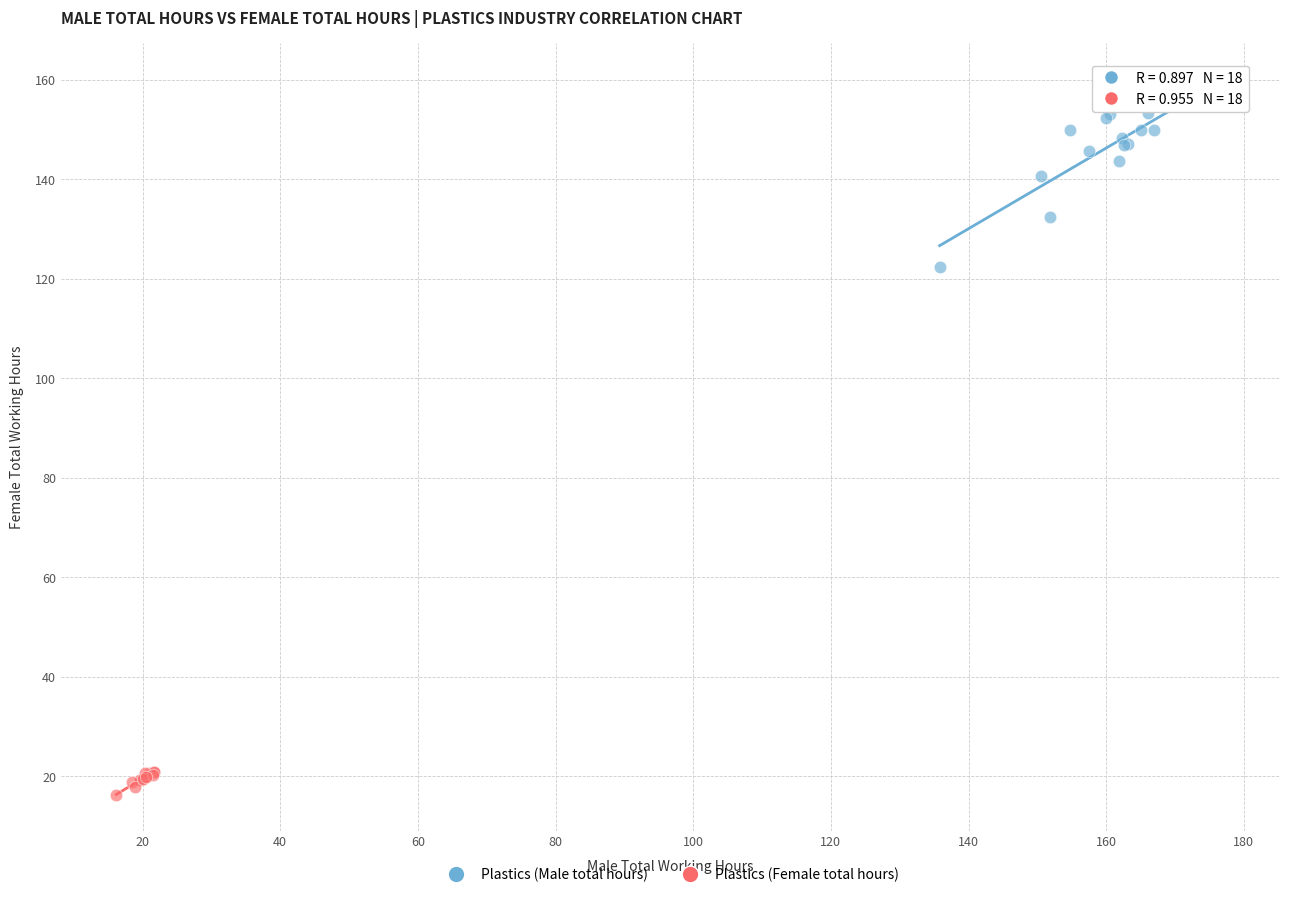

Which series reaches the minimum Y coordinate?

Plastics (Female total hours)